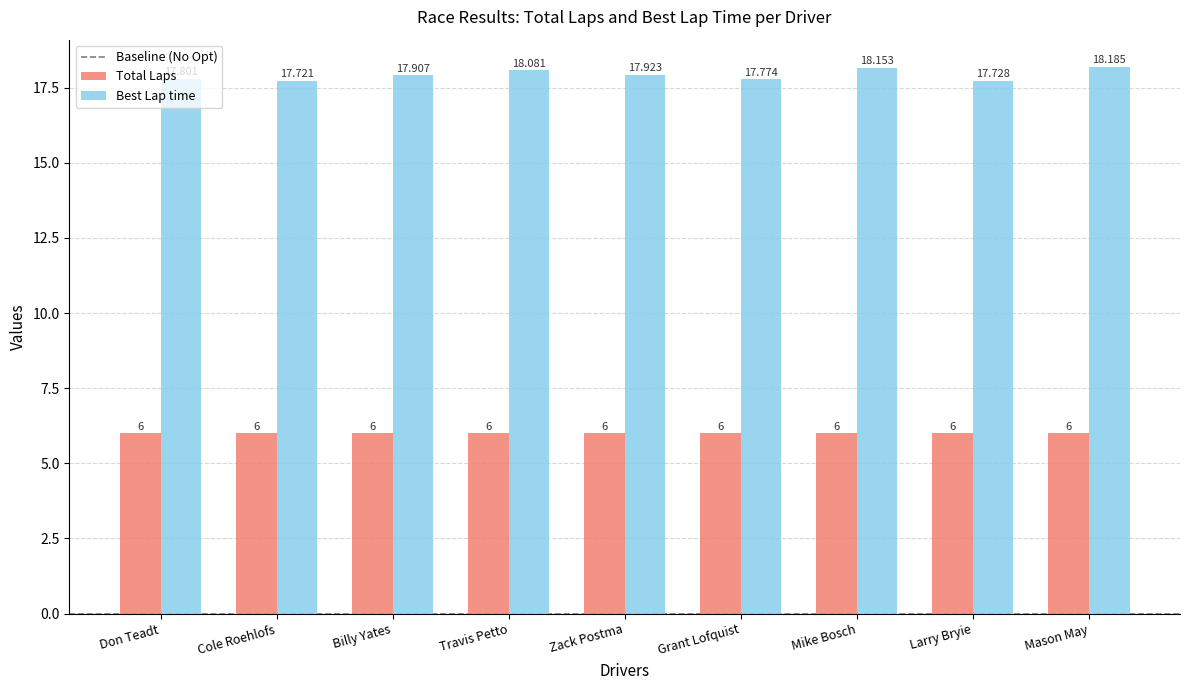

List the series in order of their peak value, lowest first.

Total Laps, Best Lap time